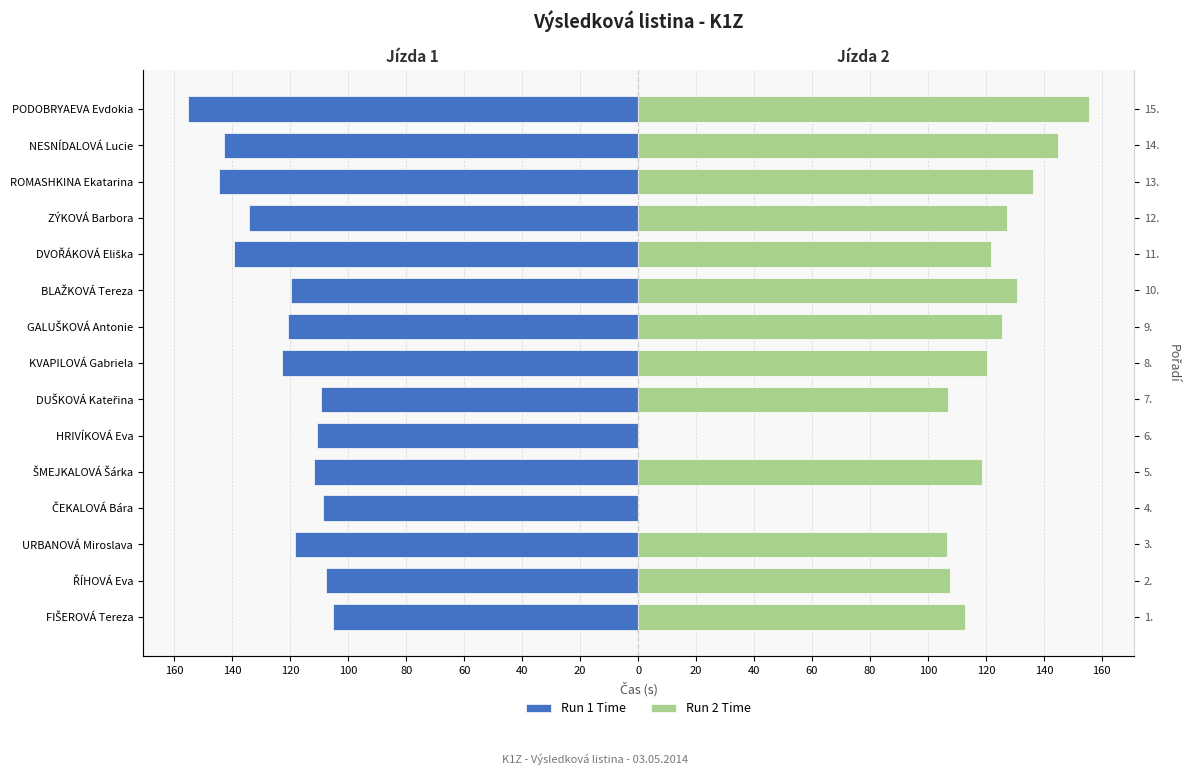

What are all the series names shown in the legend?

Run 1 Time, Run 2 Time